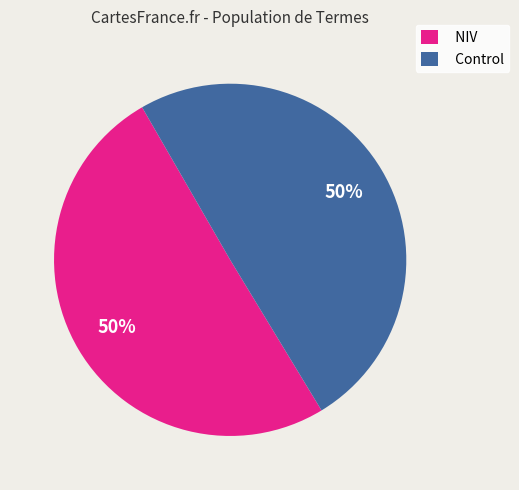

Approximately how many times larger is the value at Control compared to NIV?

1.0